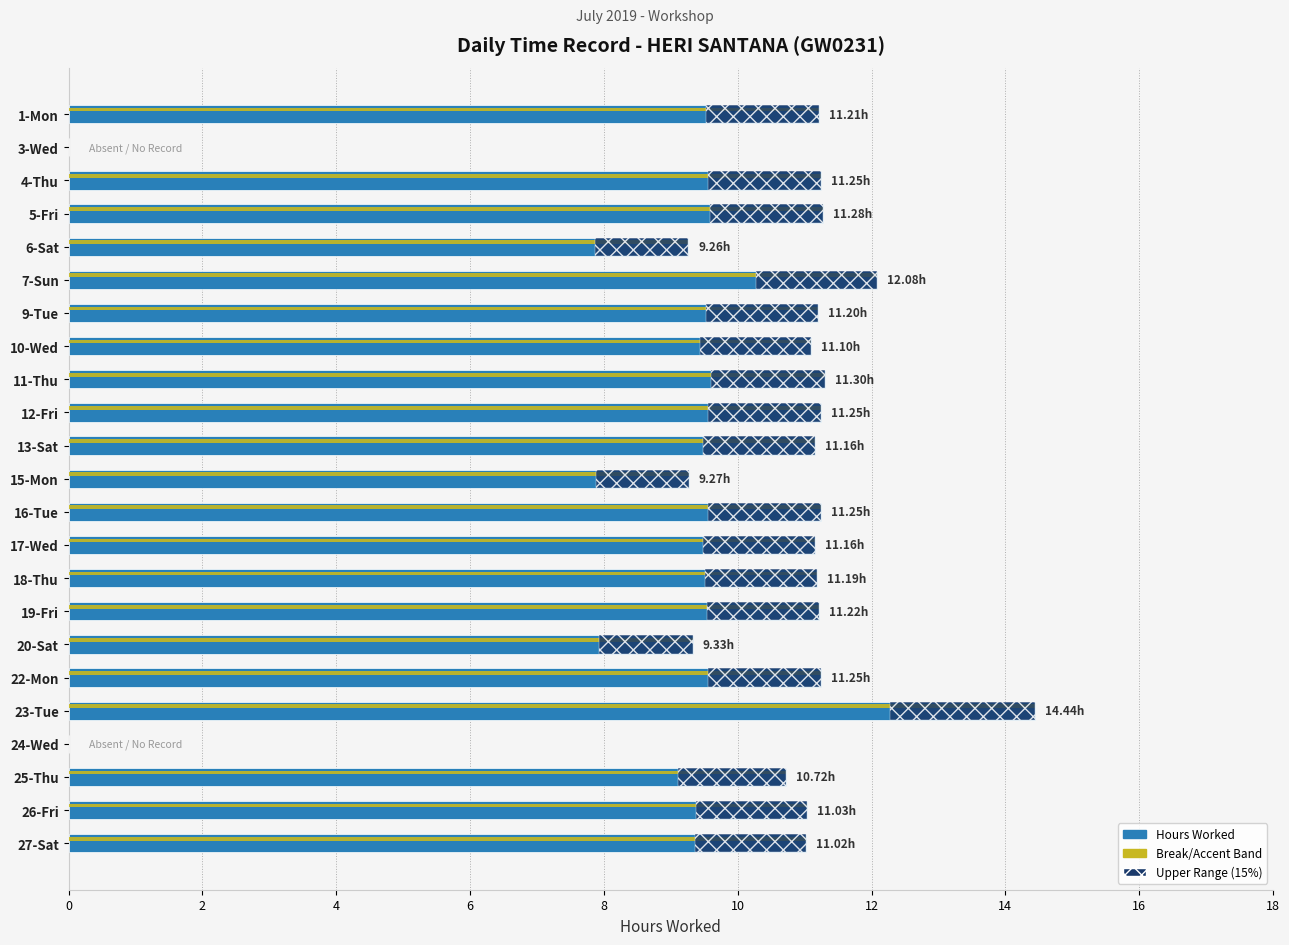

The value of Range (15%) at 4-Thu is 2.3. True or false?

False